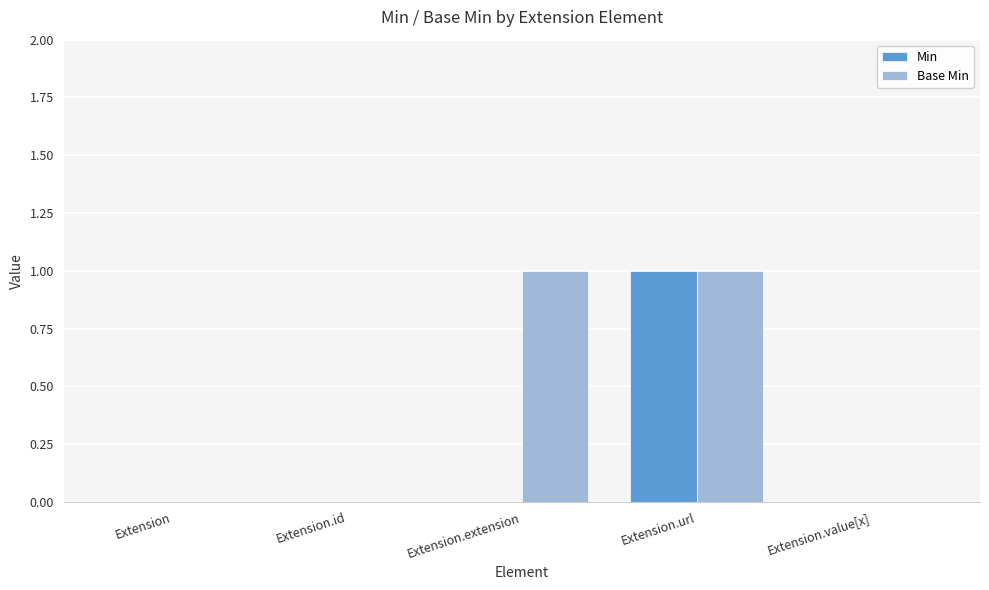

Is it true that Min equals 1 at Extension.url?

True